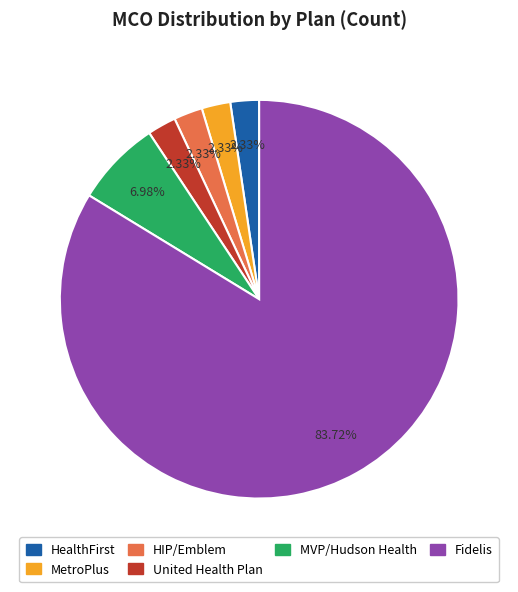

Count the number of slices in the pie.

6